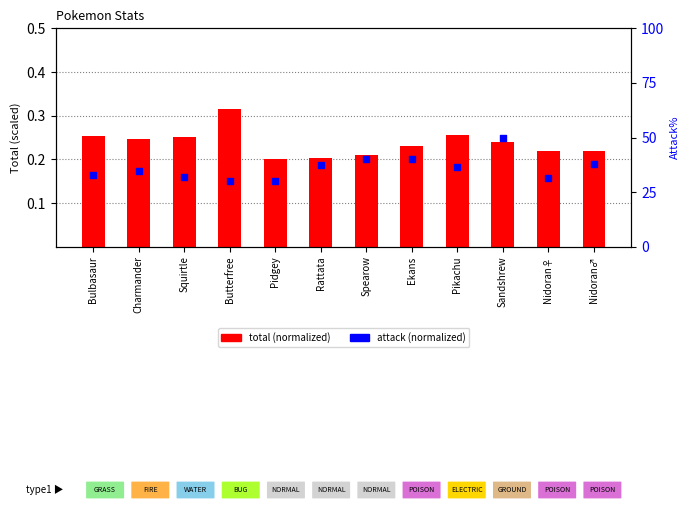

At which category is the sum across all series the highest?

Sandshrew